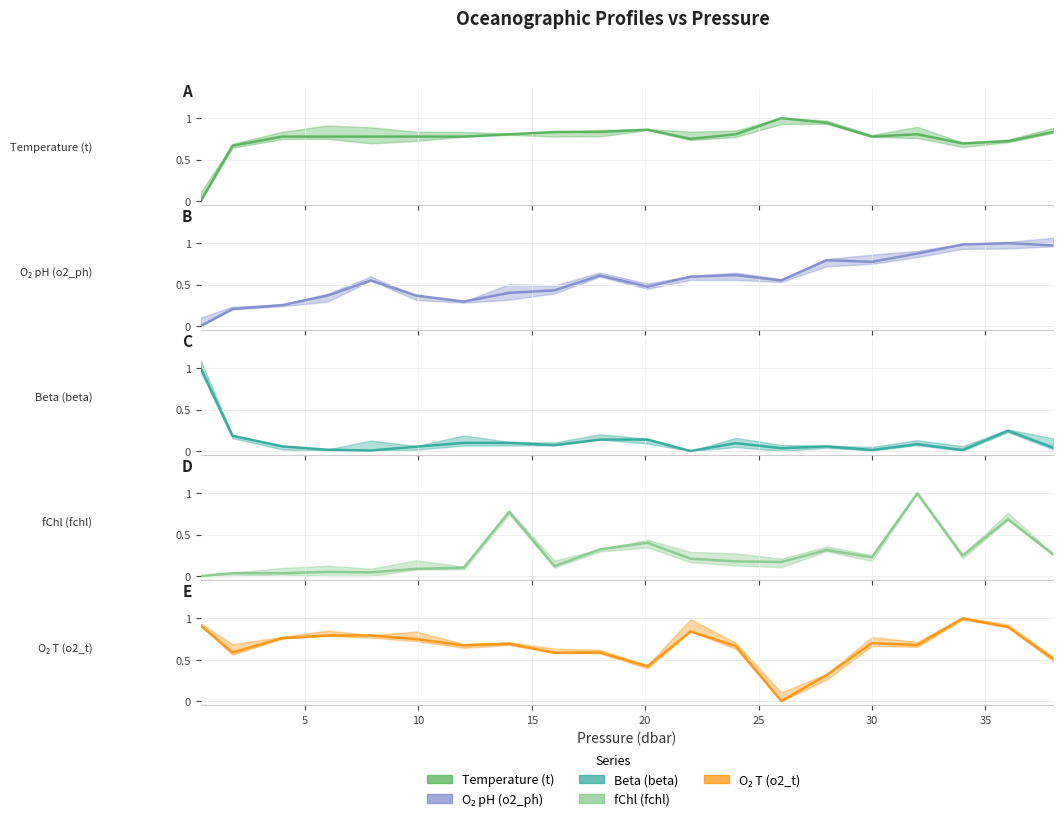

Which series ends up on top after the final intersection of o2_t and o2_ph?

o2_ph